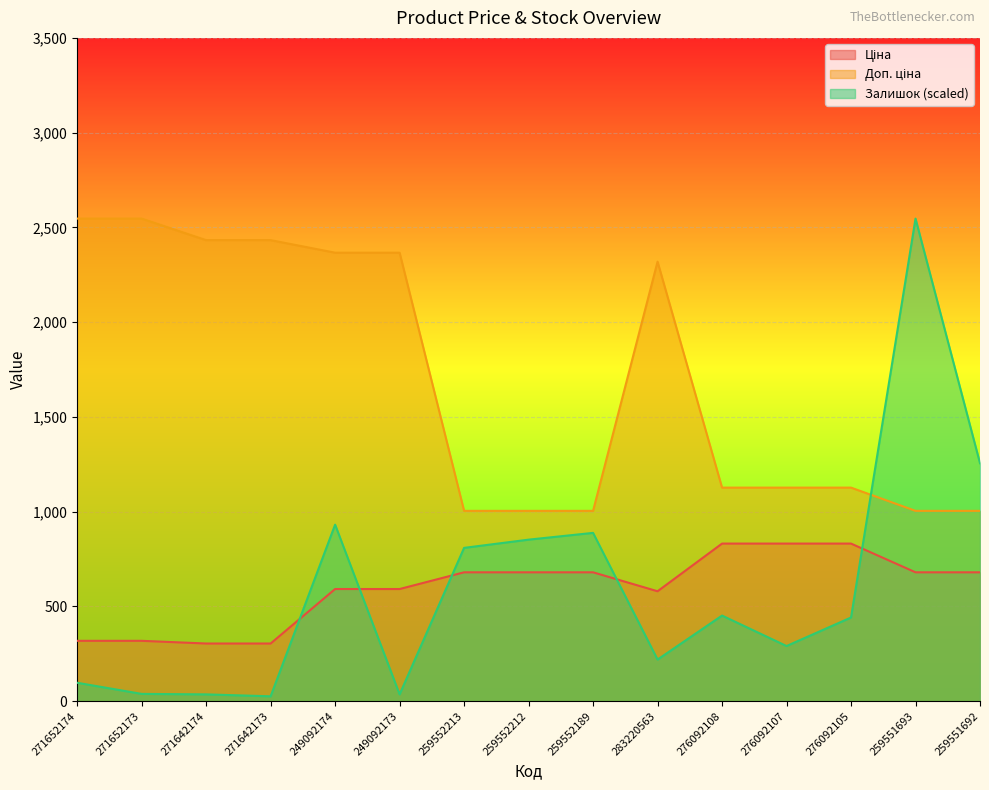

Reading left to right, what are all the values shown in this chart?

Ціна: 271652174=318.3	271652173=318.3	271642174=304.1	271642173=304.1	249092174=591.6	249092173=591.6	259552213=679.8	259552212=679.8	259552189=679.8	283220563=579.8	276092108=831.5	276092107=831.5	276092105=831.5	259551693=679.8	259551692=679.8
Доп. ціна: 271652174=2546.4	271652173=2546.4	271642174=2432.8	271642173=2432.8	249092174=2366.5	249092173=2366.5	259552213=1004.1	259552212=1004.1	259552189=1004.1	283220563=2319.2	276092108=1126.7	276092107=1126.7	276092105=1126.7	259551693=1004.1	259551692=1004.1
Залишок: 271652174=97.0	271652173=38.3	271642174=35.7	271642173=25.5	249092174=931.3	249092173=35.7	259552213=808.8	259552212=852.2	259552189=887.9	283220563=219.4	276092108=451.6	276092107=290.9	276092105=441.4	259551693=2546.4	259551692=1255.3